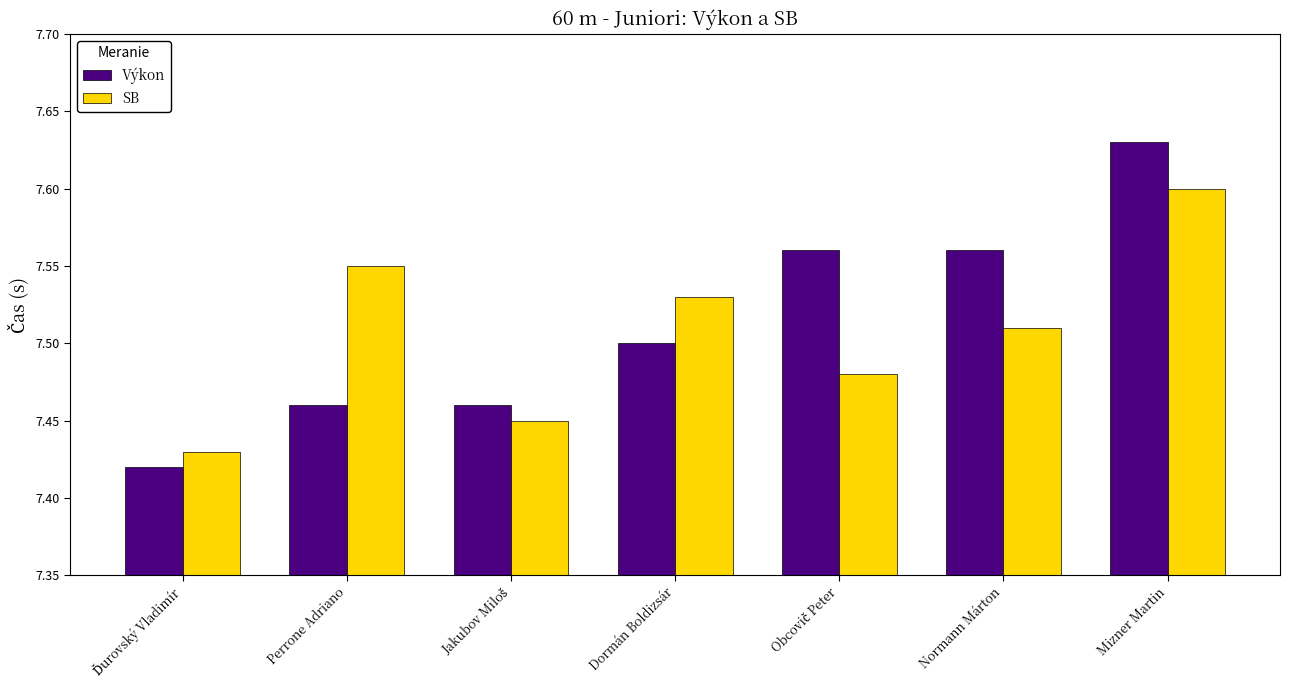

Does the chart contain stacked bars?

No